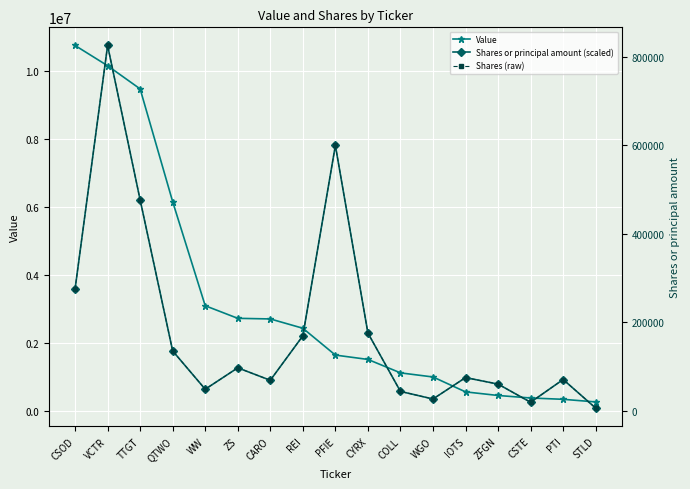

At PFIE, list the series in order from largest to smallest.

Shares or principal amount (scaled), Value, Shares (raw)